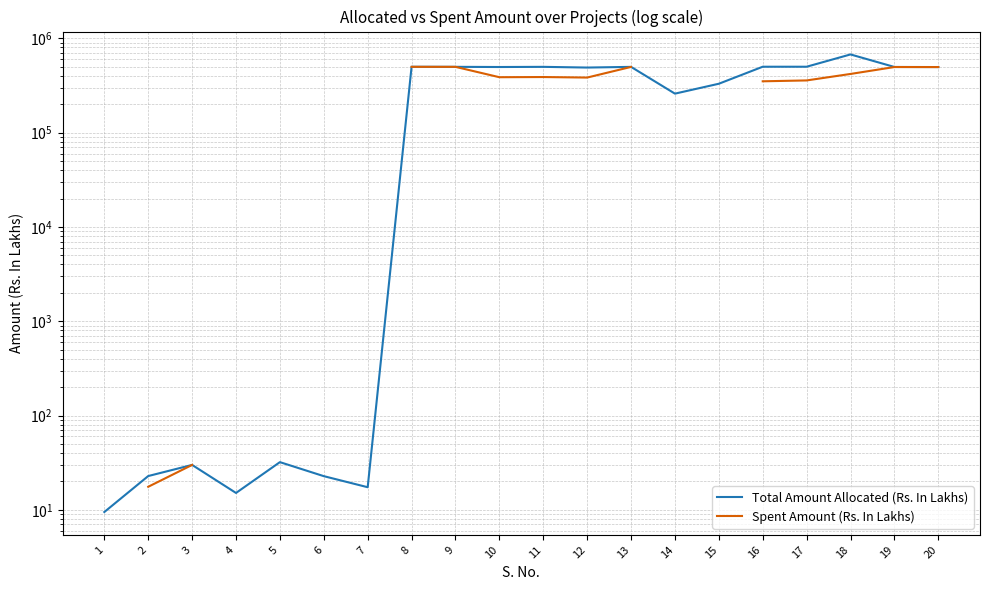

Is the value of Spent Amount (Rs. In Lakhs) at 1 greater than the value of Total Amount Allocated (Rs. In Lakhs) at 4?

No